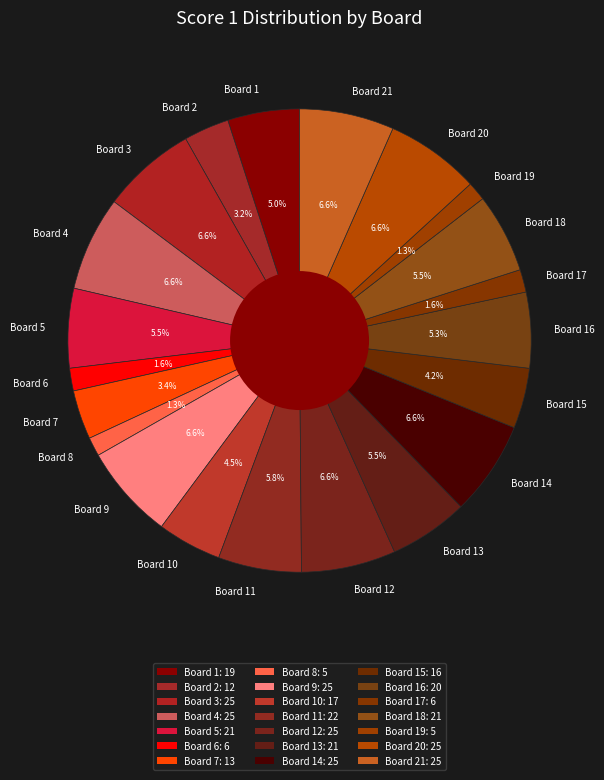

To the nearest percent, what is the difference between the Board 2 and Board 4 slice percentages?

3%